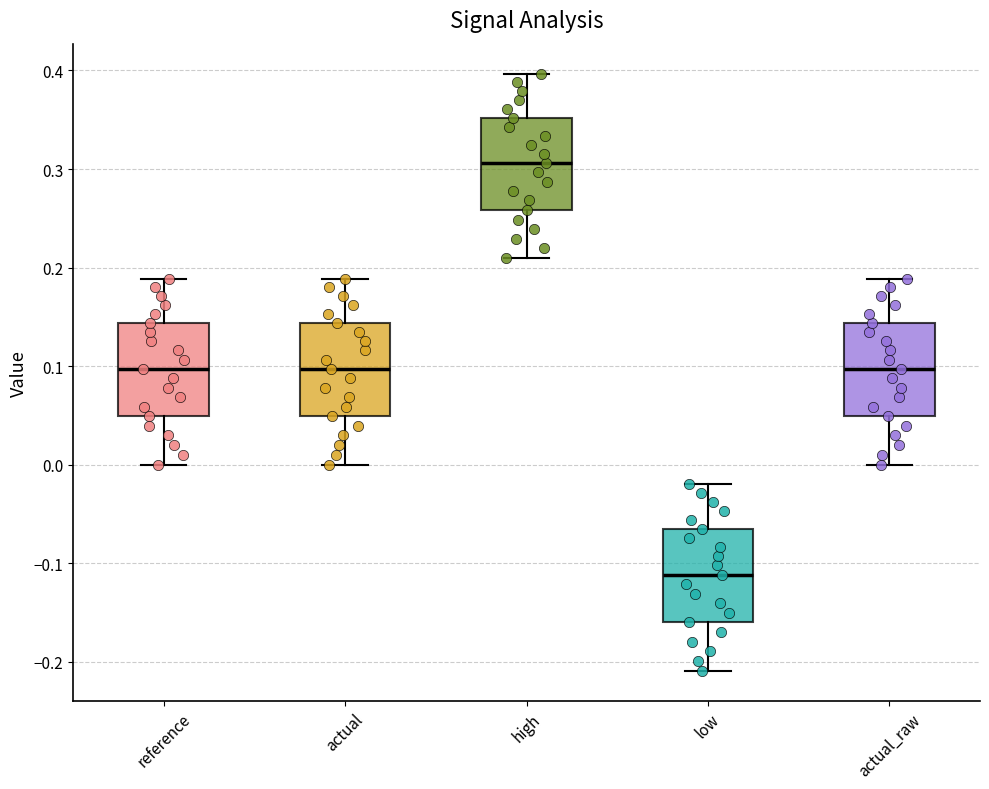

Reading left to right, read every box against the y-axis: the position of its median line, the range the box covers, and the ends of its whiskers. The values are not printed on the chart, so give them approximately, as read against the axis.

reference: median 0.10, box 0.05 to 0.14, whiskers 0.00 to 0.19
actual: median 0.10, box 0.05 to 0.14, whiskers 0.00 to 0.19
high: median 0.31, box 0.26 to 0.35, whiskers 0.21 to 0.40
low: median -0.11, box -0.16 to -0.06, whiskers -0.21 to -0.02
actual_raw: median 0.10, box 0.05 to 0.14, whiskers 0.00 to 0.19